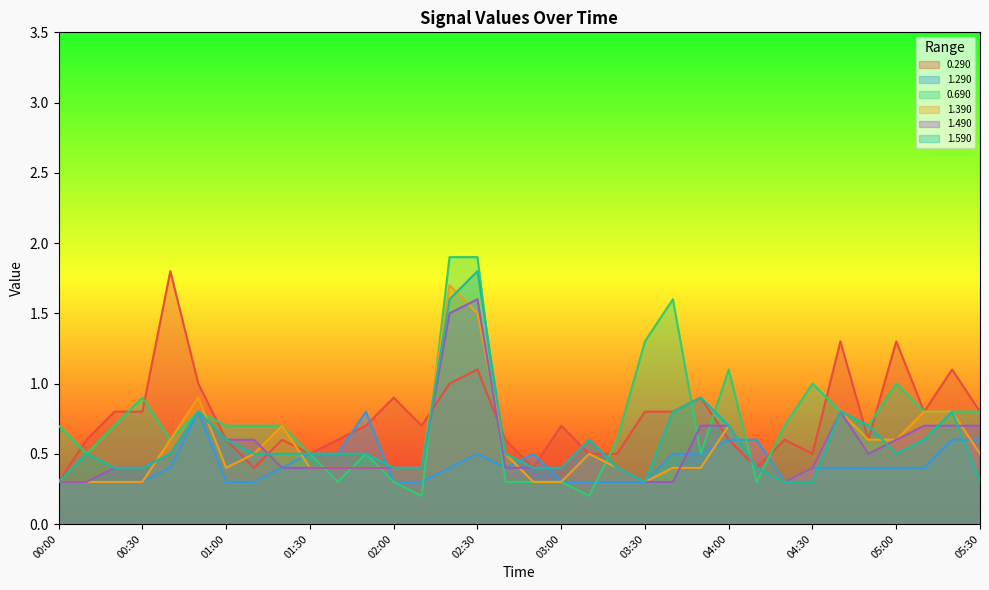

True or false: 1.490 has more than 0 points higher than both neighbors.

True